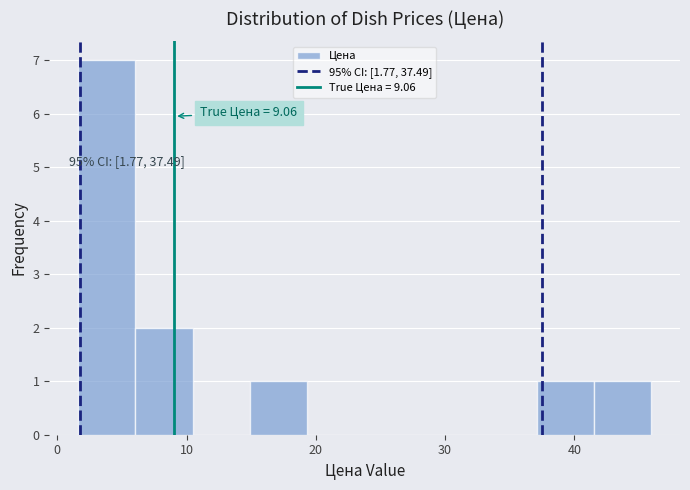

Which range on the x-axis has the tallest bar?

2 to 6